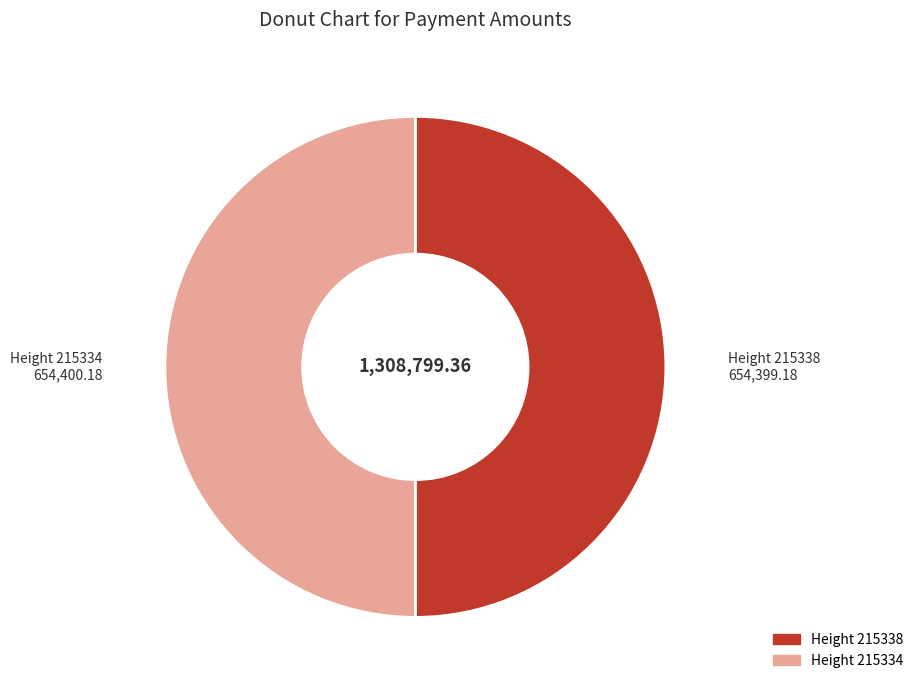

Which category has the biggest portion of the pie?

215334